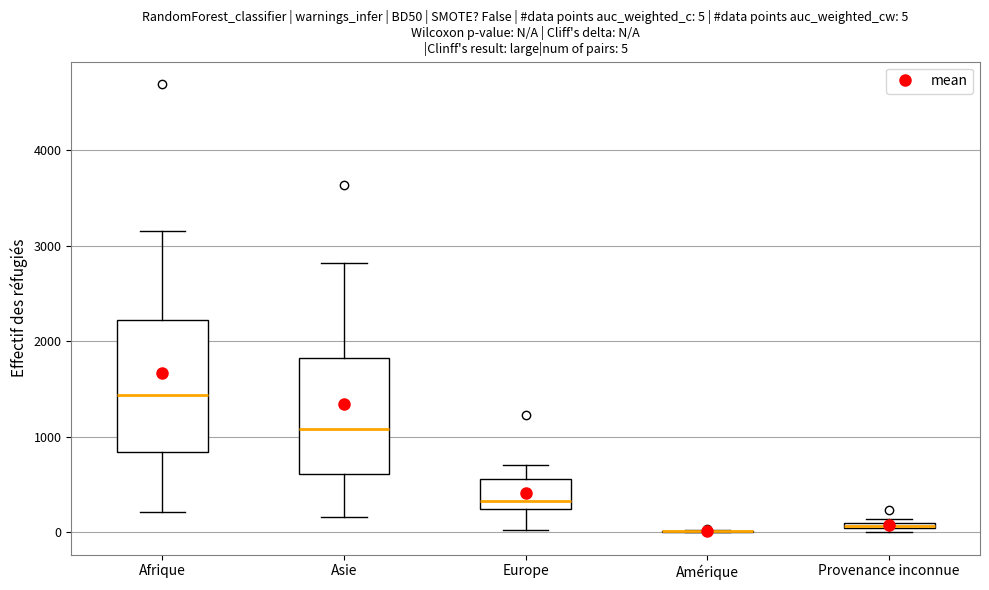

Which box is the tallest, from its lower edge to its upper edge?

Afrique